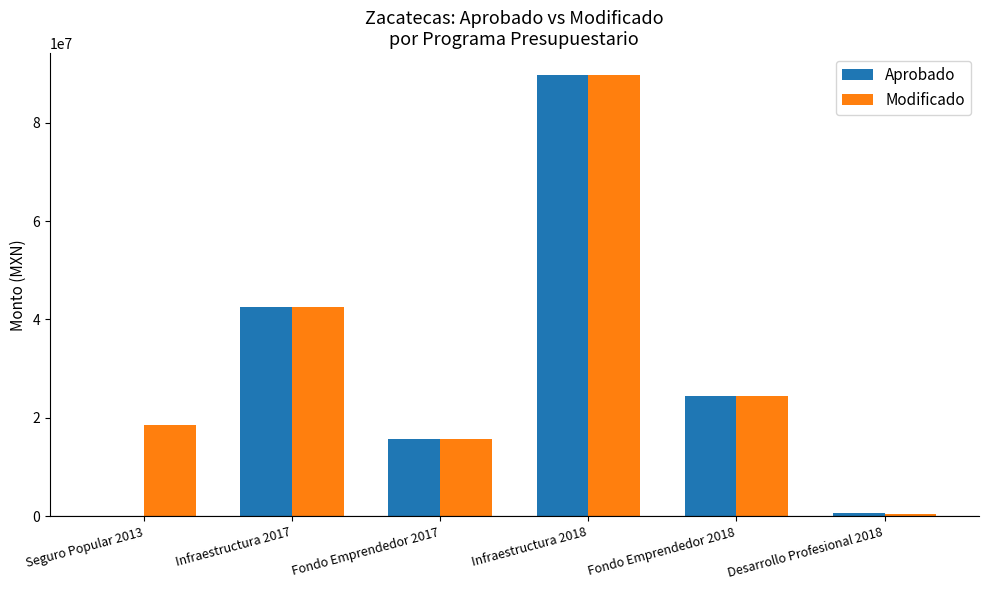

At which label does Modificado reach its peak?

Infraestructura 2018